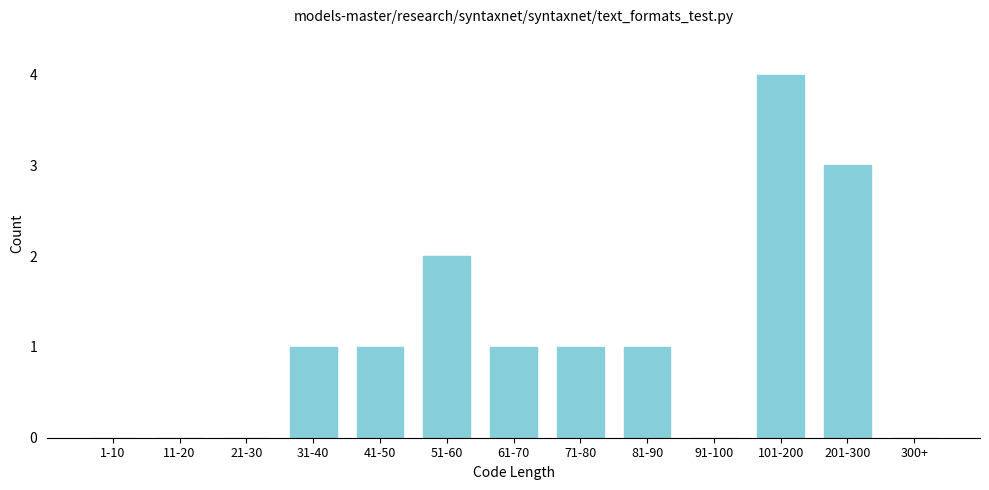

Reading left to right, transcribe all the data shown in this chart.

1-10=0	11-20=0	21-30=0	31-40=1	41-50=1	51-60=2	61-70=1	71-80=1	81-90=1	91-100=0	101-200=4	201-300=3	300+=0